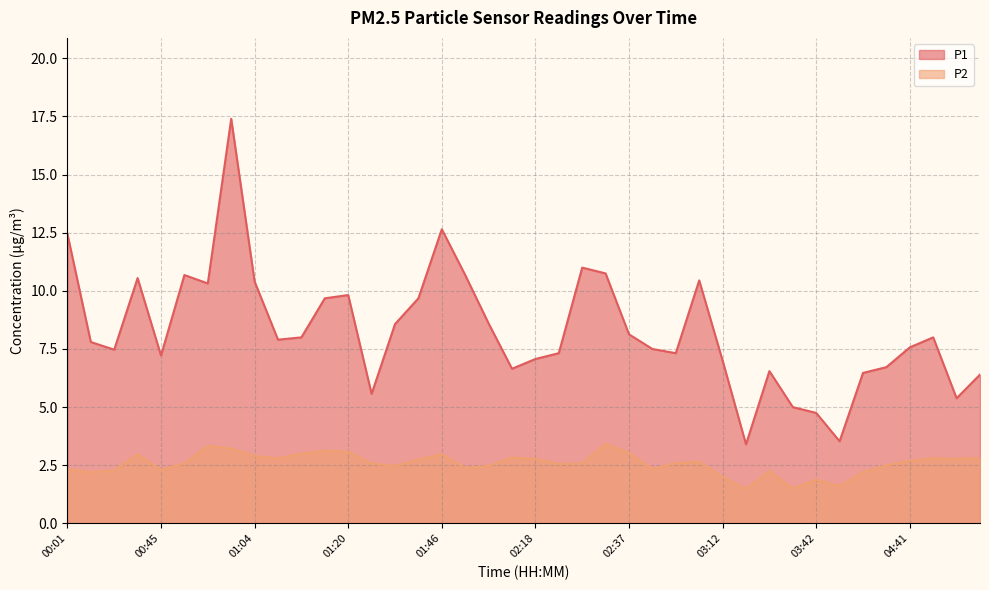

What is the label of the 14th point from the right?

02:52